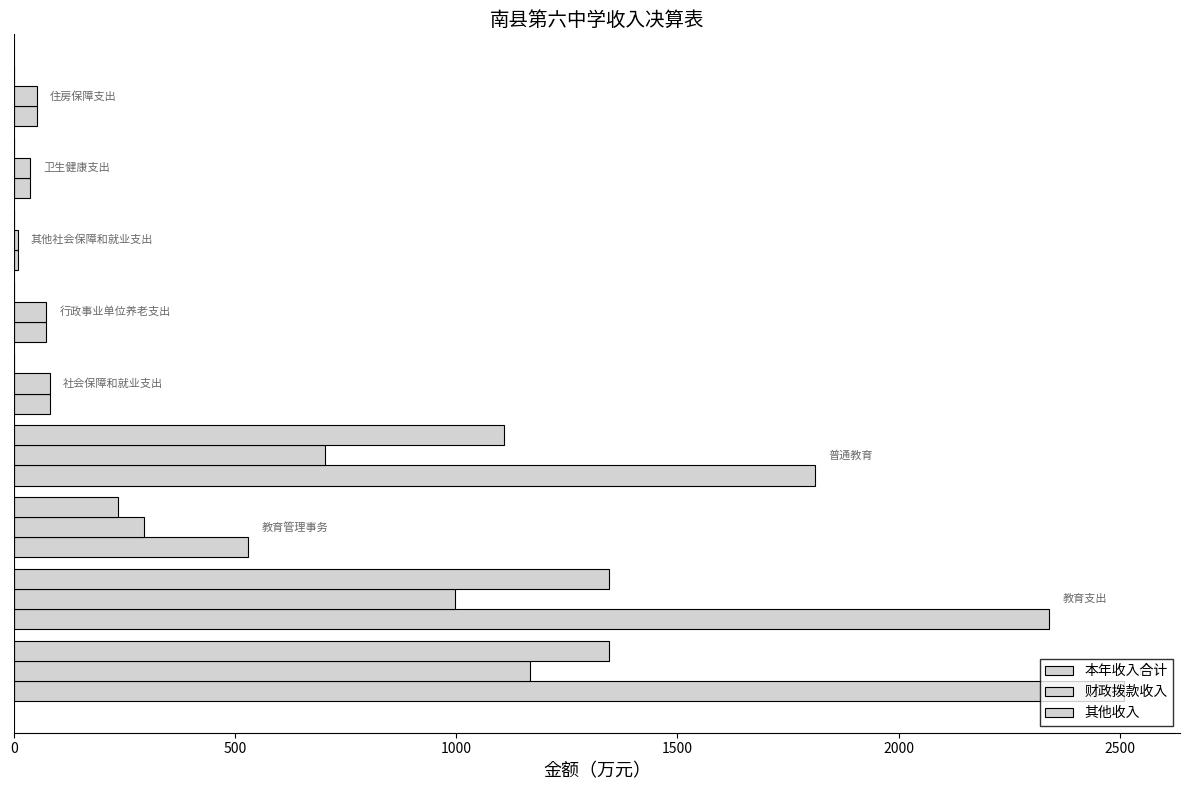

Rank the series by their average value, from lowest to highest.

财政拨款收入, 其他收入, 本年收入合计